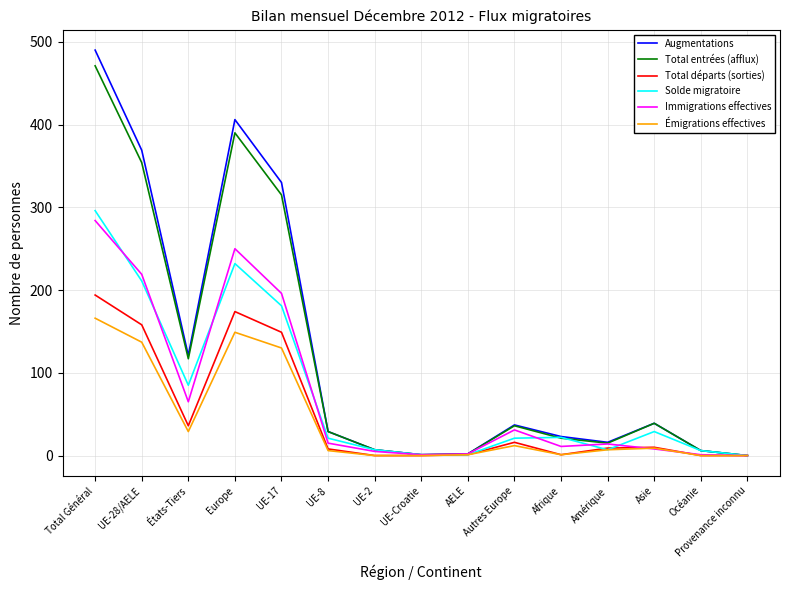

What position from the right is Amérique?

4